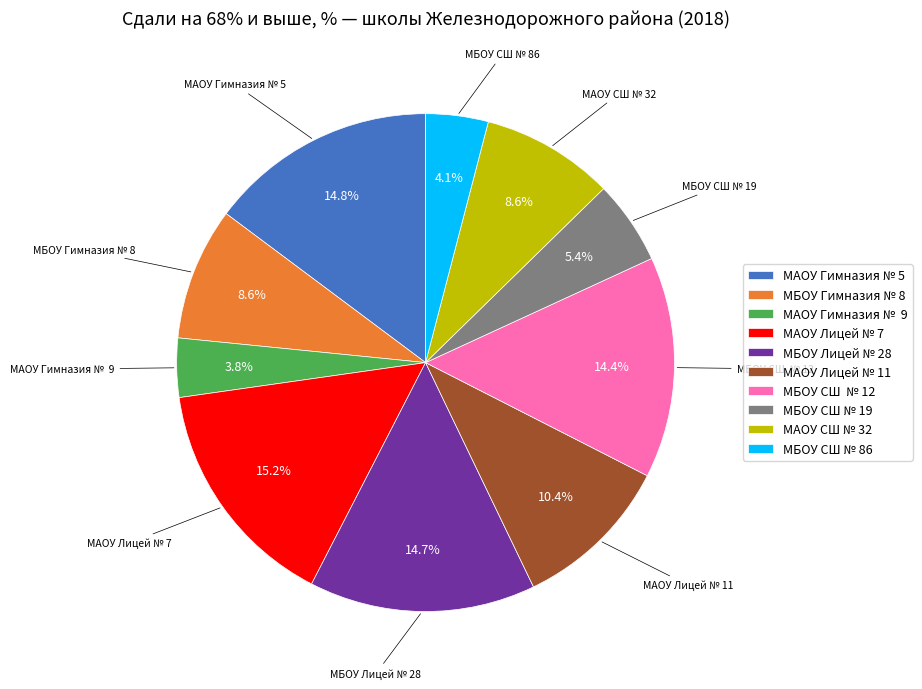

How many slices are in this pie chart?

10